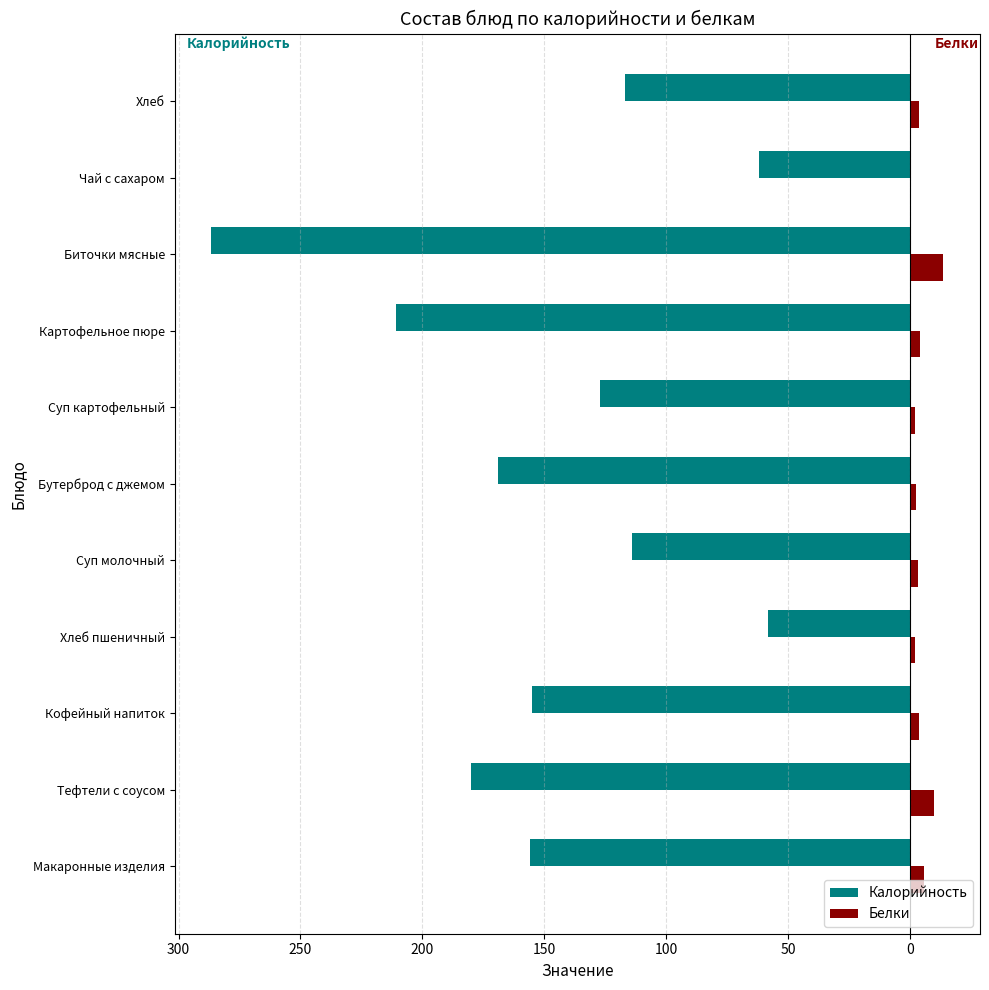

What are all the series names shown in the legend?

Калорийность, Белки